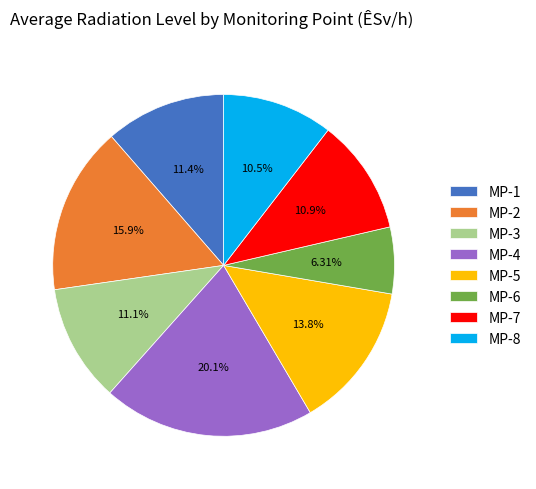

True or false: MP-2 accounts for 10% of the total.

False